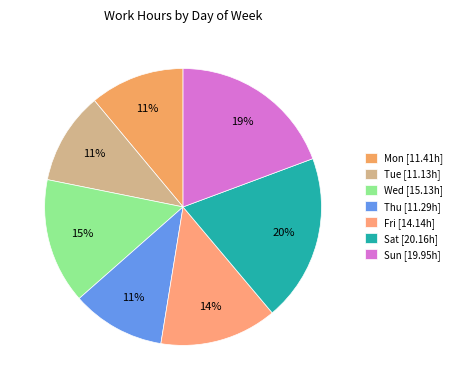

Rank the categories by value from lowest to highest.

Tue, Thu, Mon, Fri, Wed, Sun, Sat